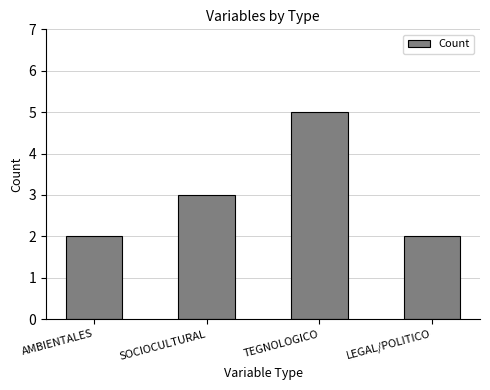

What is the approximate value at LEGAL/POLITICO?

2